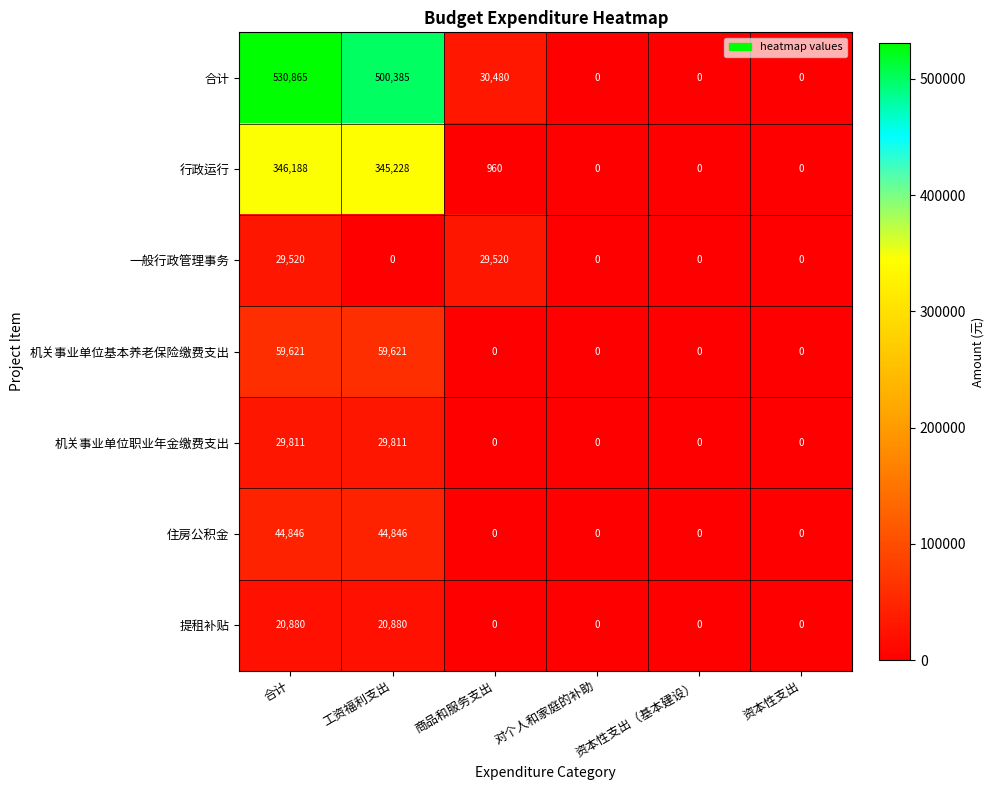

The value of 机关事业单位基本养老保险缴费支出 at 资本性支出 is 32338. True or false?

False